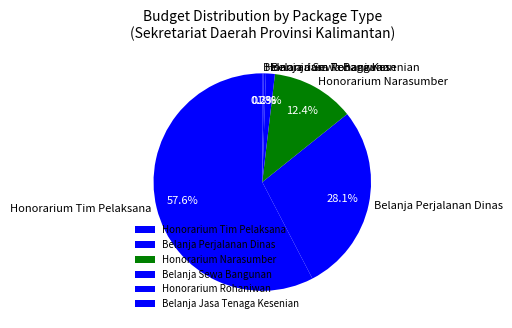

Combined, do Belanja Sewa Bangunan and Honorarium Narasumber account for over 50%?

No